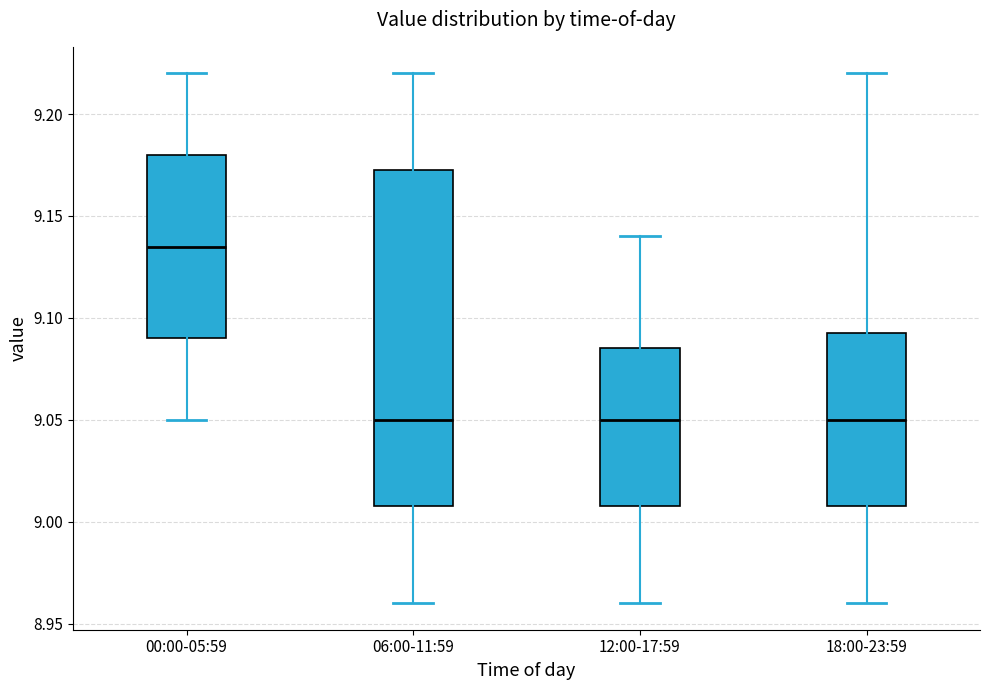

Which box is the tallest, from its lower edge to its upper edge?

06:00-11:59